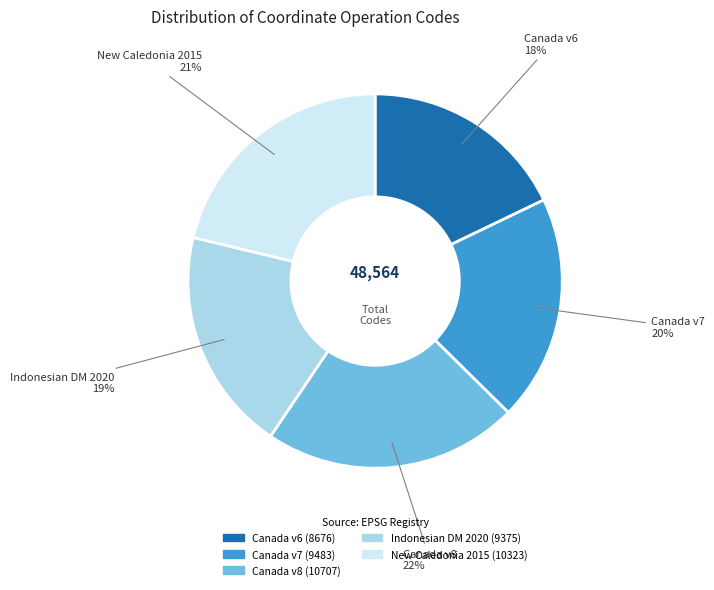

To the nearest percent, what is the difference between the largest and smallest slice percentages?

4%